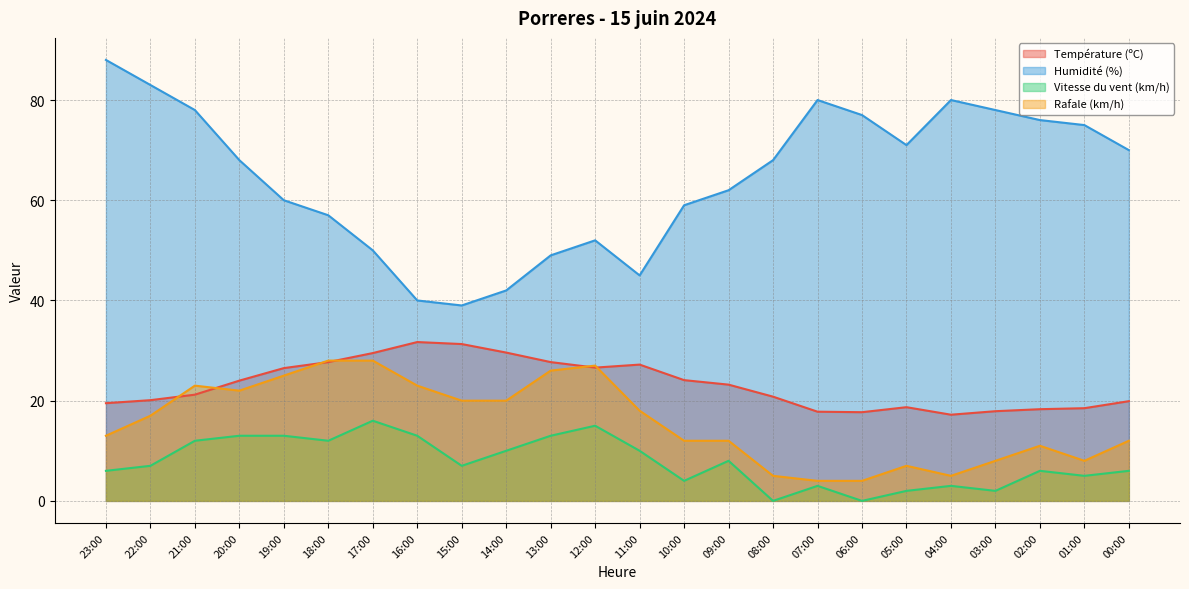

After their last crossing, which series has the higher values: Rafale (km/h) or Température (ºC)?

Température (ºC)